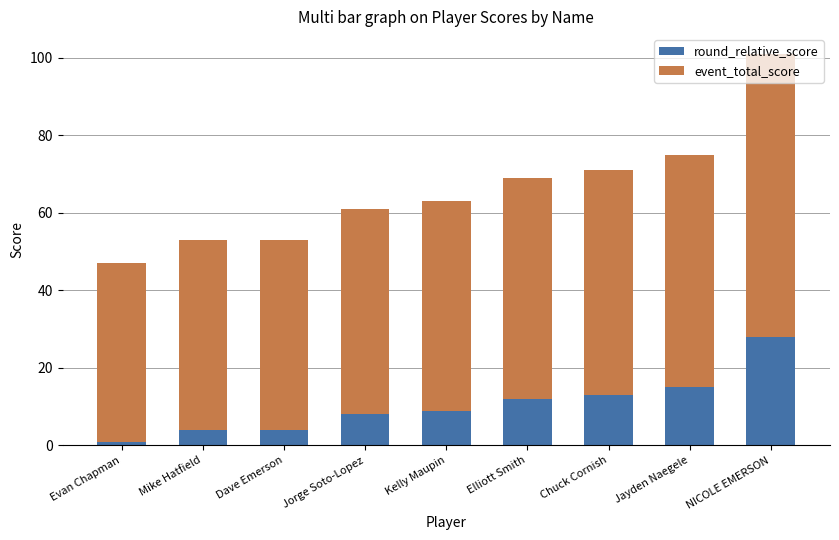

What are all the series names shown in the legend?

round_relative_score, event_total_score